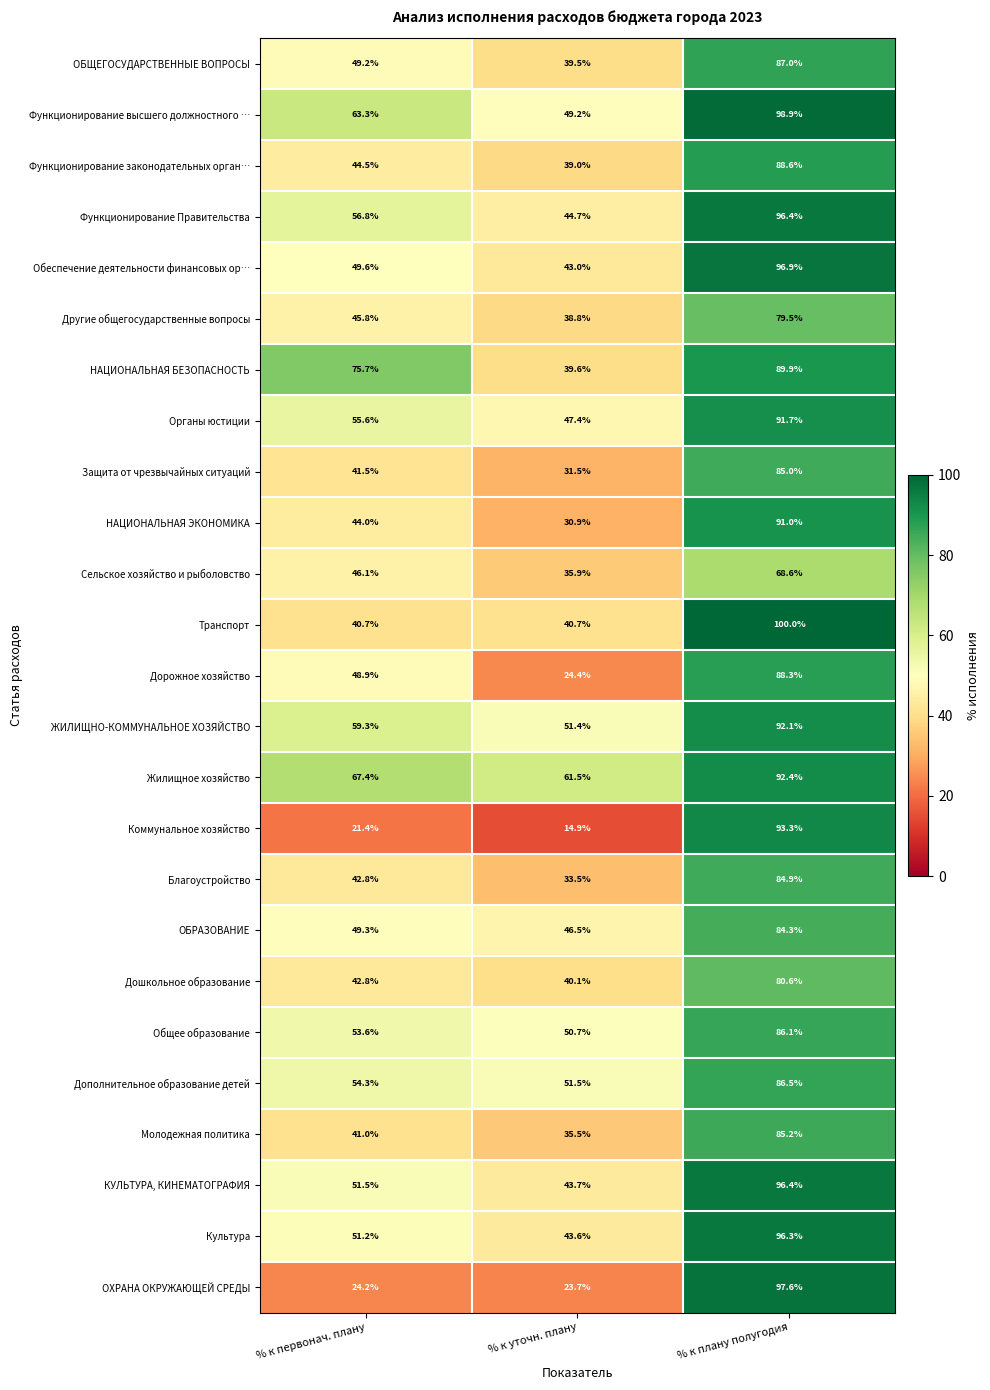

What is the total value across all series at % к первонач. плану?

1220.5